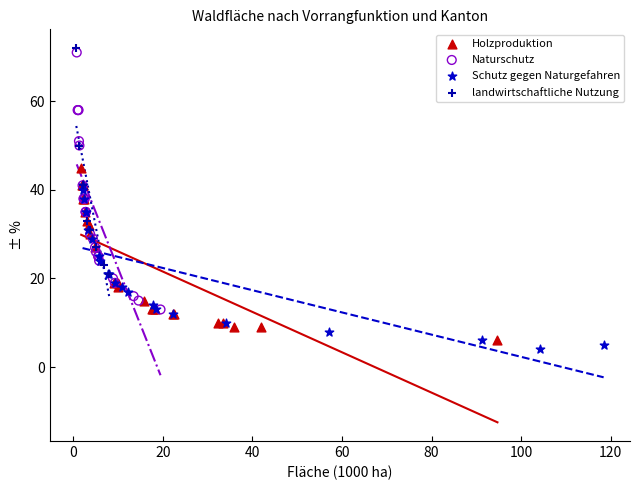

Which series has the widest spread of Y values?

Naturschutz